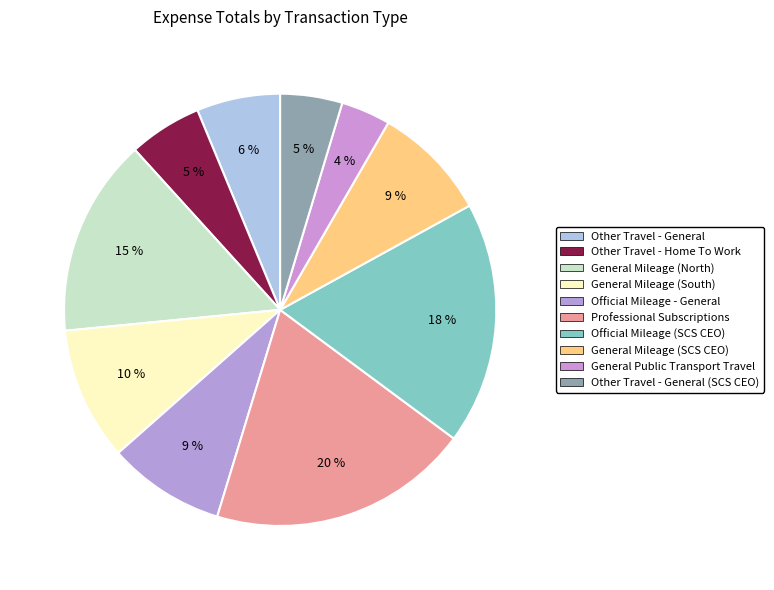

How many slices are in this pie chart?

10